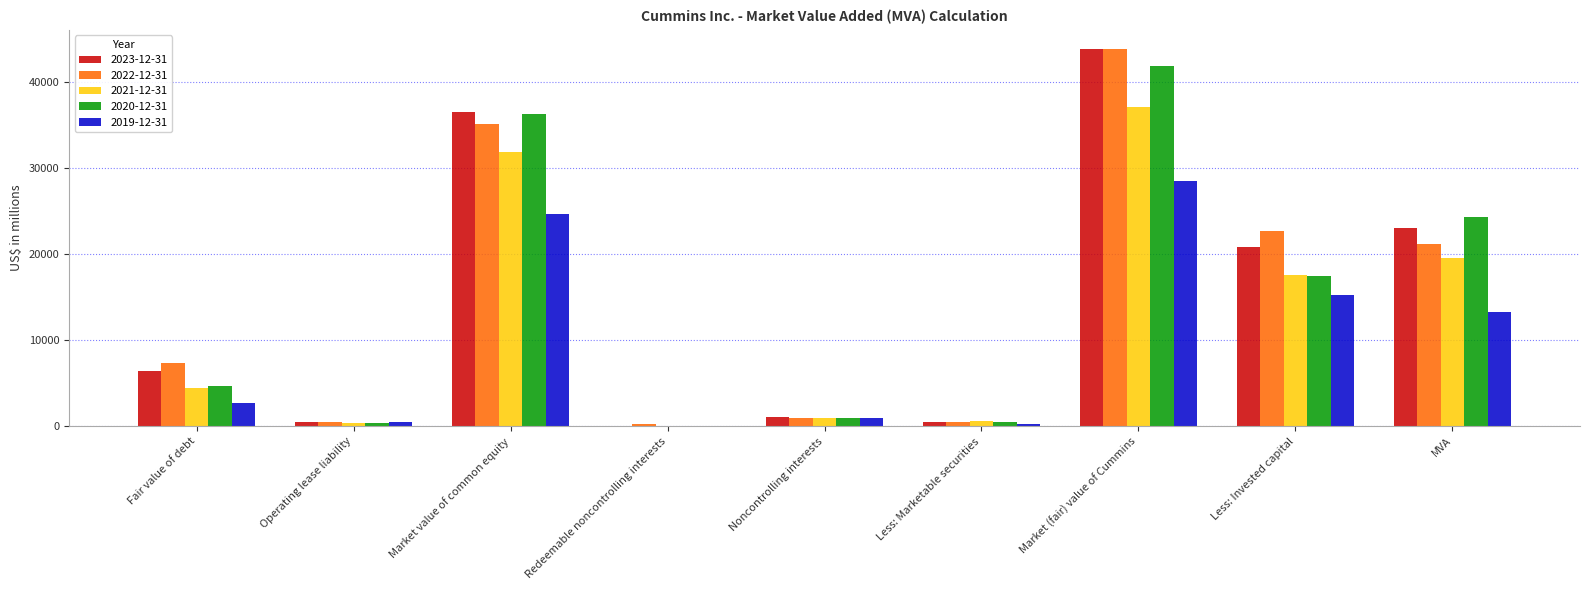

How many series are shown in this chart?

5